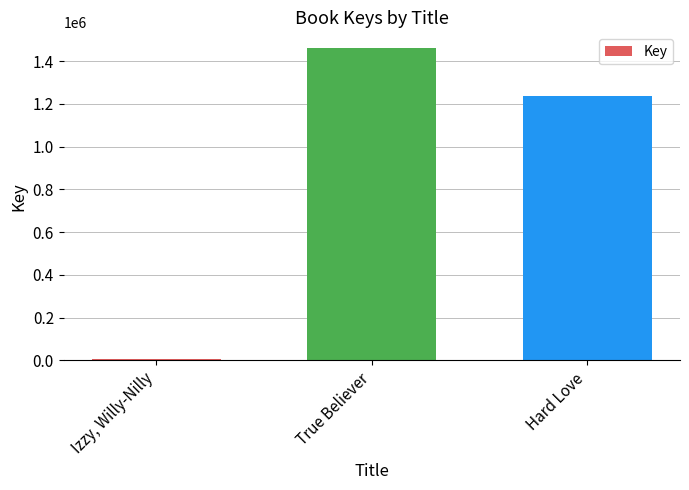

Reading left to right, transcribe all the data shown in this chart.

7632	1461256	1234469